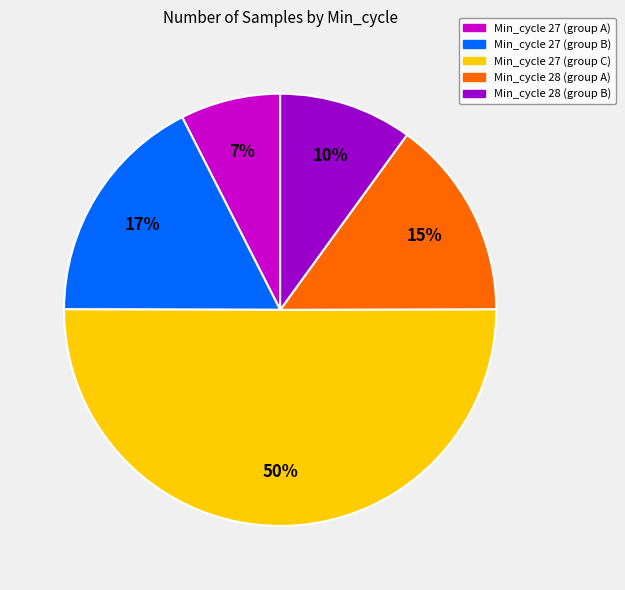

To the nearest percent, what is the average slice percentage?

20%